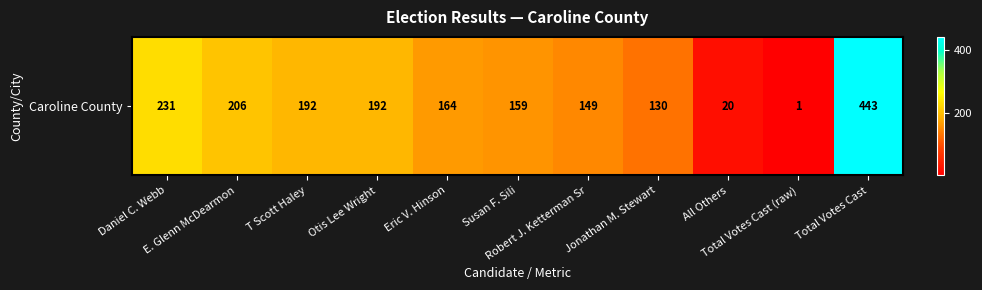

What is the maximum value shown in the chart?

443